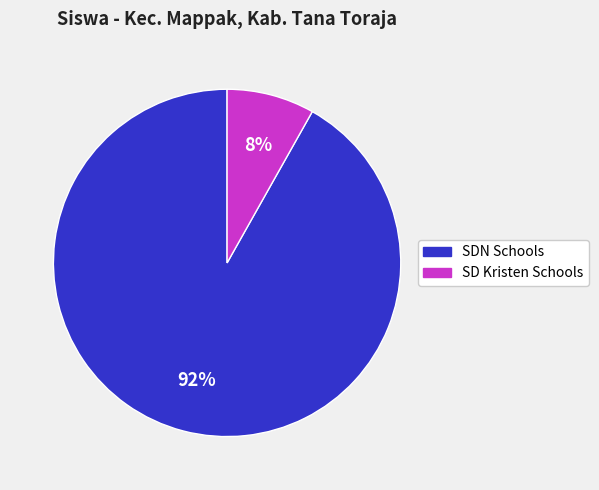

The SDN Schools slice represents 92% of the pie. True or false?

True